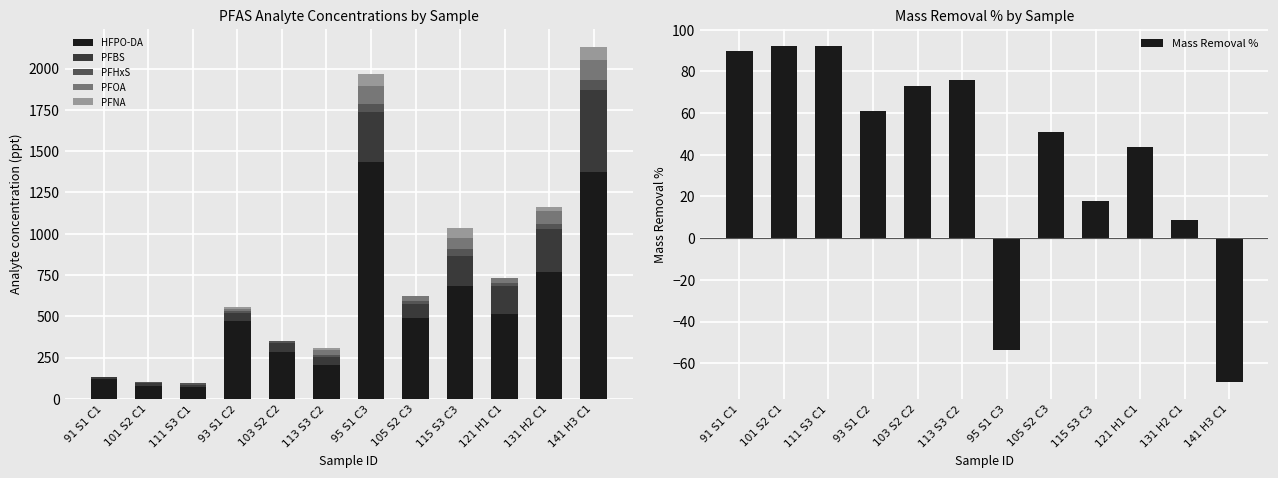

How many distinct data groups are displayed?

6